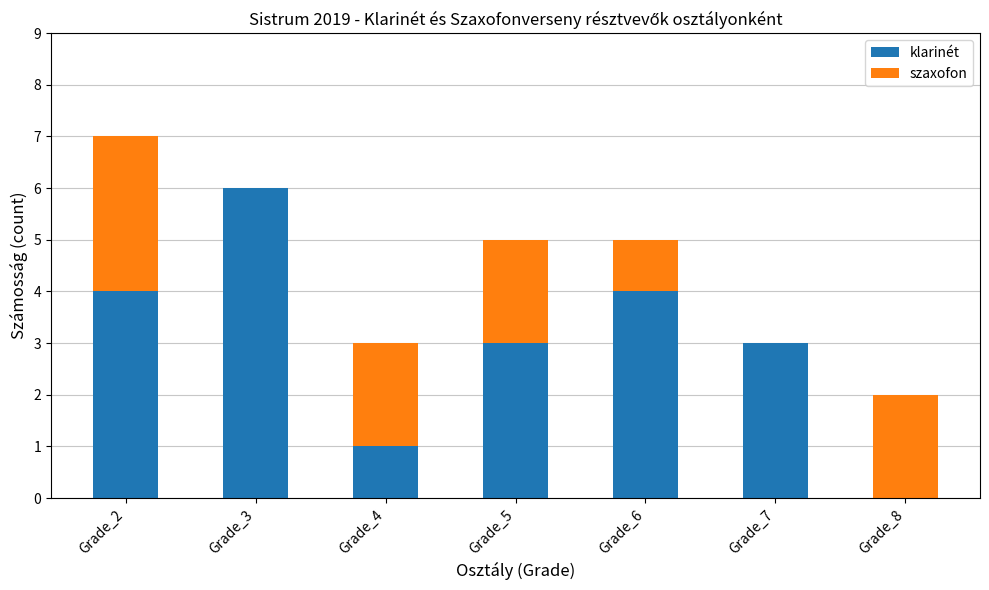

Reading right to left, what are the values for klarinét?

Grade_8=0	Grade_7=3	Grade_6=4	Grade_5=3	Grade_4=1	Grade_3=6	Grade_2=4